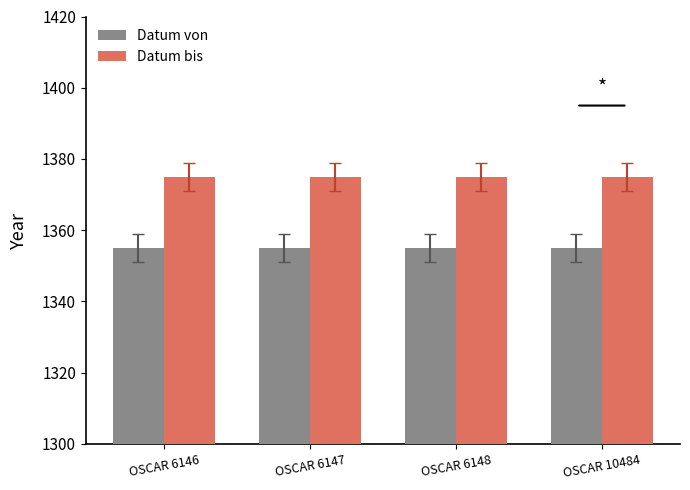

Are the bars horizontal?

No